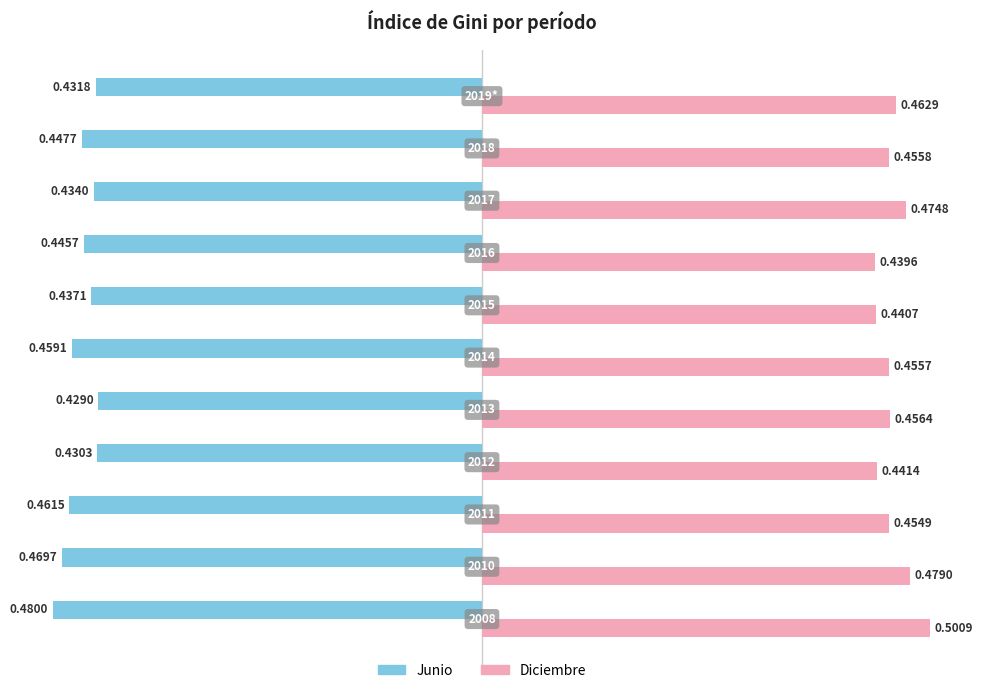

Which series has the largest total across all categories?

Diciembre